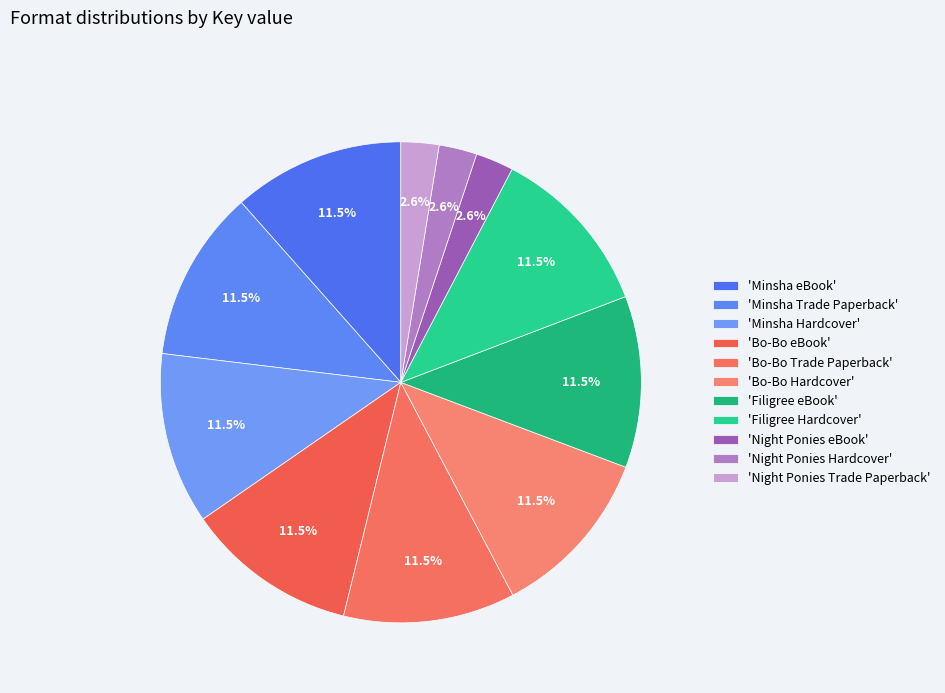

What is the largest slice in the pie chart?

Minsha eBook